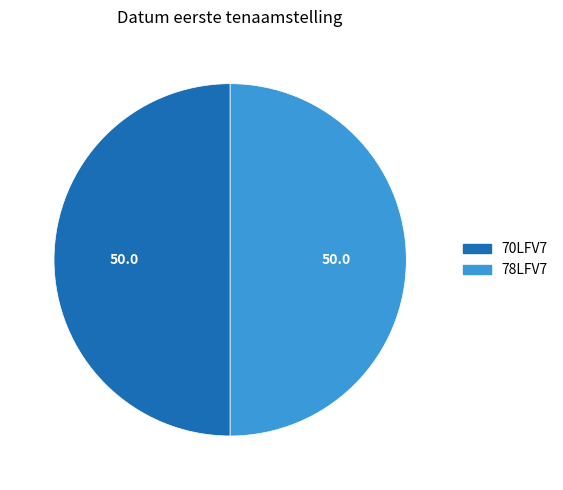

What is the ratio of the value at 78LFV7 to the value at 70LFV7?

1.0